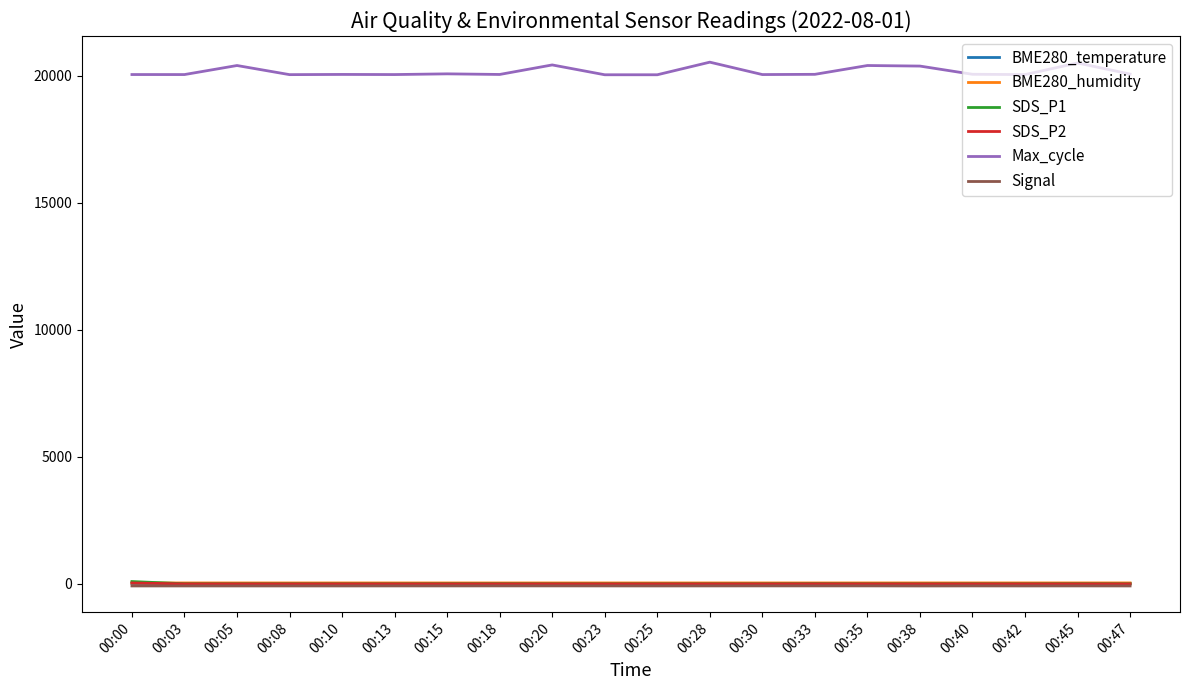

What are all the series names shown in the legend?

BME280_temperature, BME280_humidity, SDS_P1, SDS_P2, Max_cycle, Signal